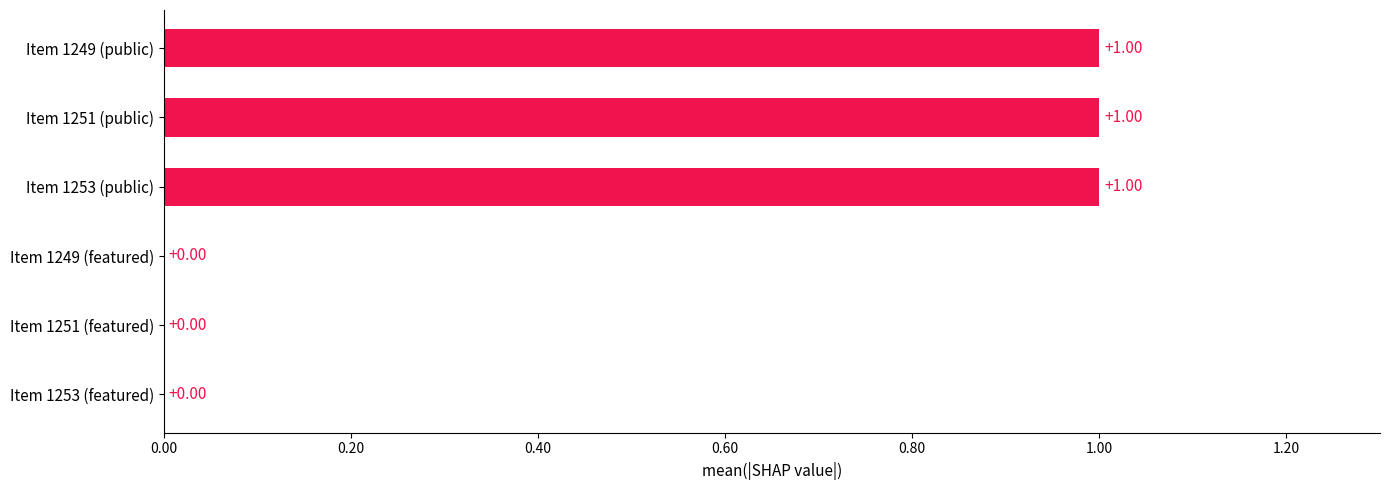

What is the sum of all values?

3